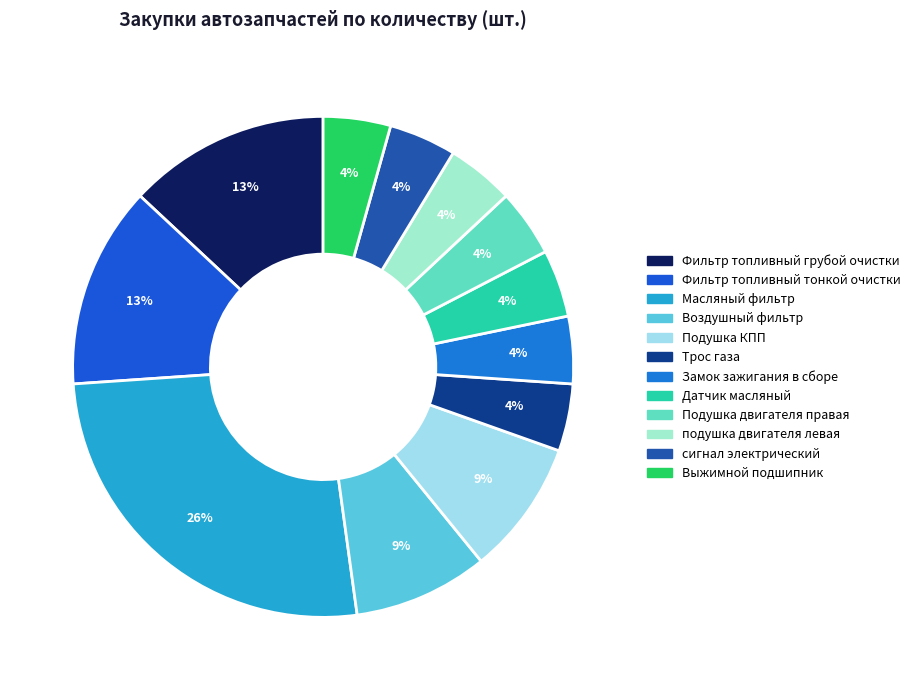

Rank the categories by value from lowest to highest.

Трос газа, Замок зажигания в сборе, Датчик масляный, Подушка двигателя правая, подушка двигателя левая, сигнал электрический, Выжимной подшипник, Воздушный фильтр, Подушка КПП, Фильтр топливный грубой очистки, Фильтр топливный тонкой очистки, Масляный фильтр